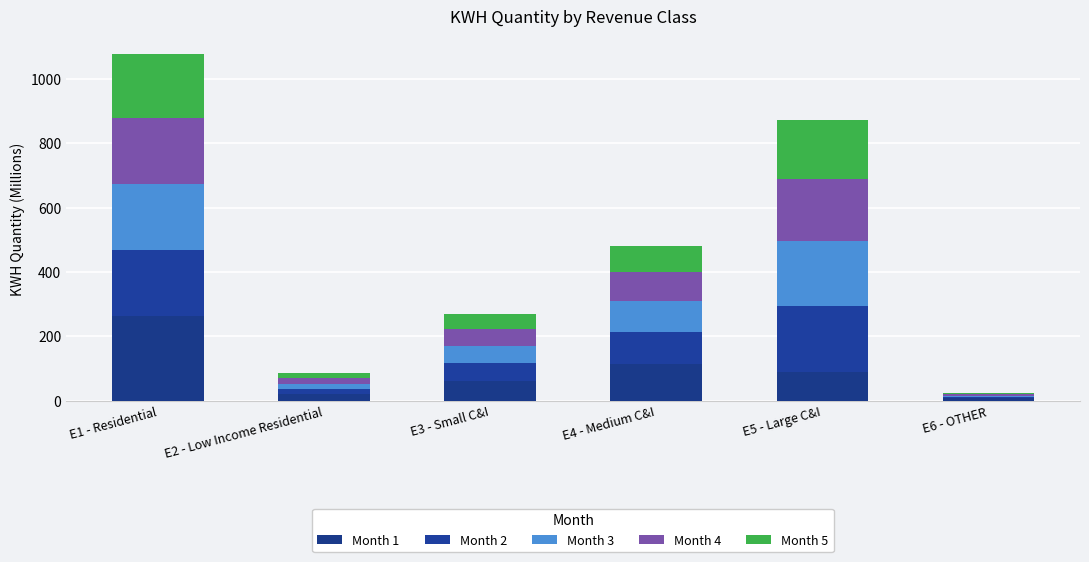

Rank the categories by Month 2 value from lowest to highest.

E6 - OTHER, E2 - Low Income Residential, E3 - Small C&I, E4 - Medium C&I, E1 - Residential, E5 - Large C&I